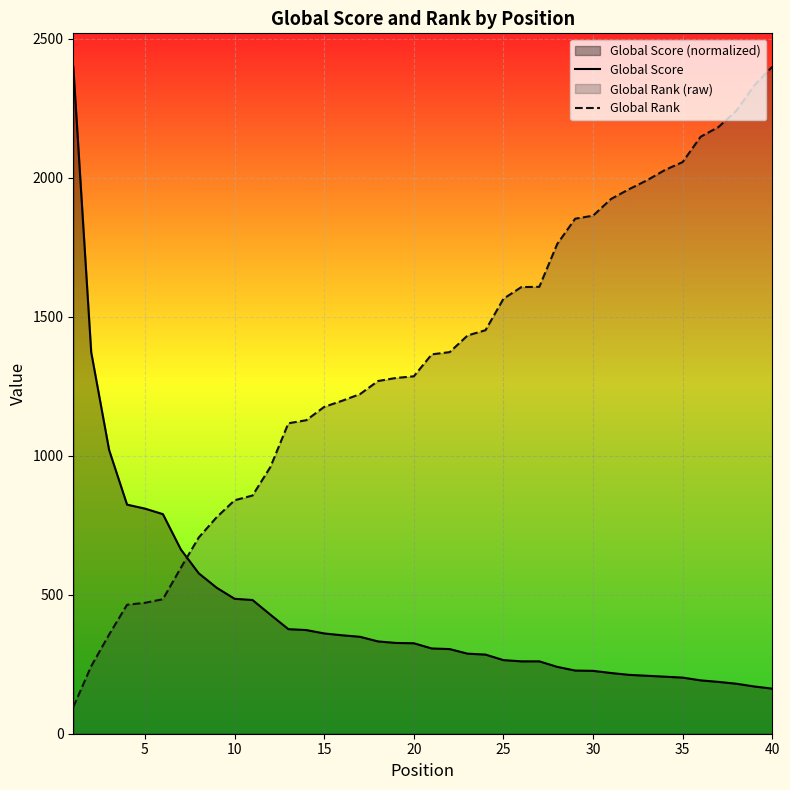

Does the chart display data point markers on the line(s)?

No